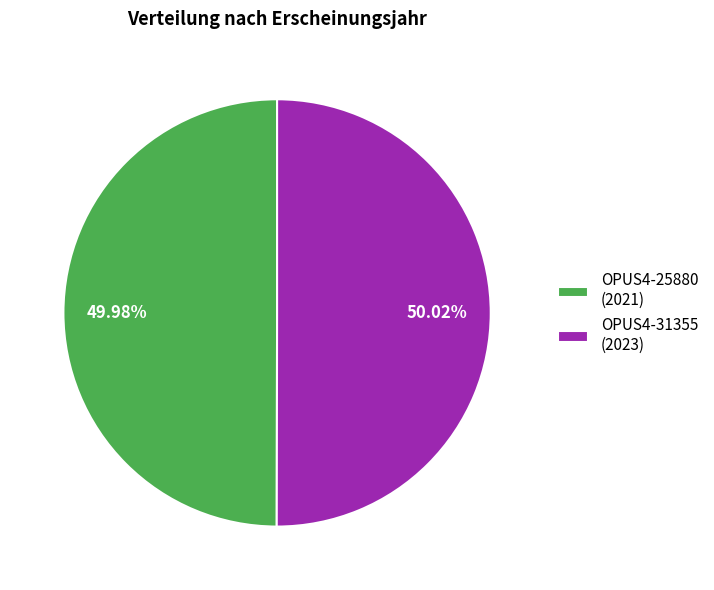

Is it true that OPUS4-25880 is 50% of the pie?

True